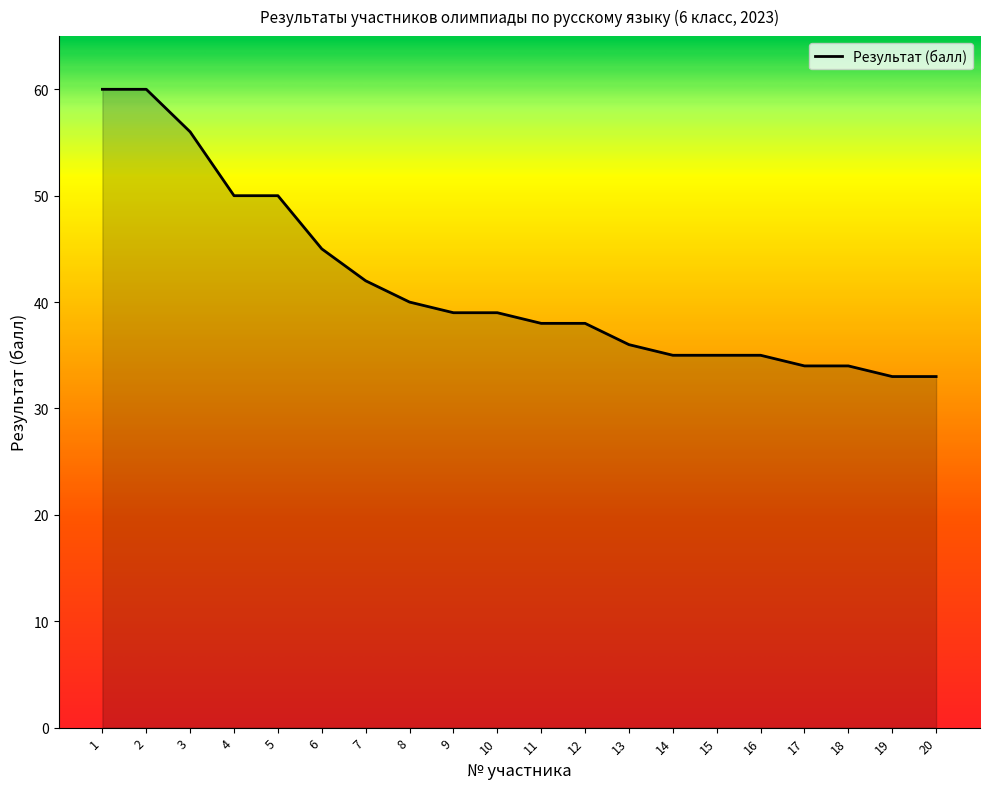

What is the maximum value shown in the chart?

60